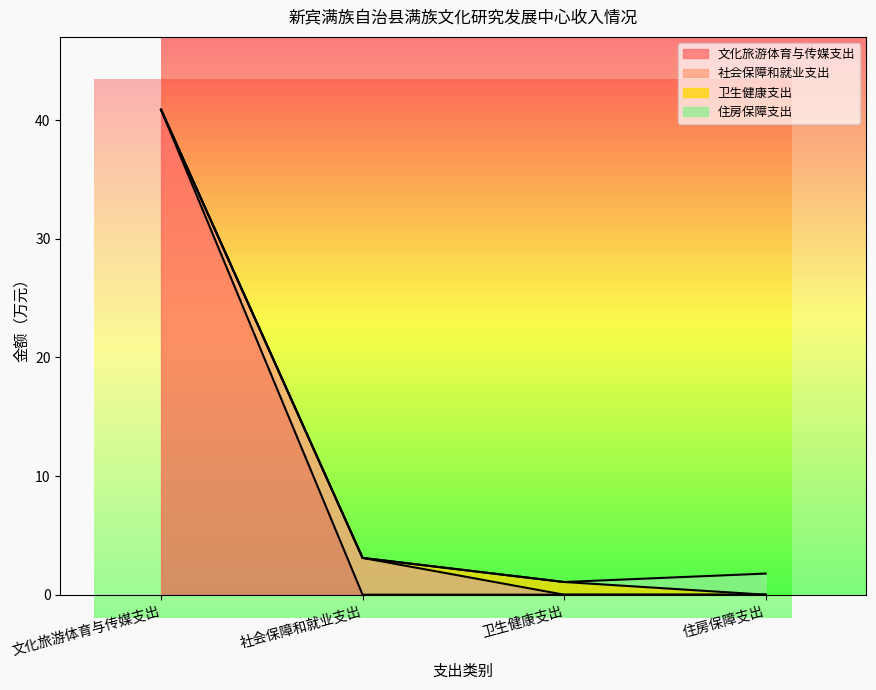

What is the total value across all series at 卫生健康支出?

1.1